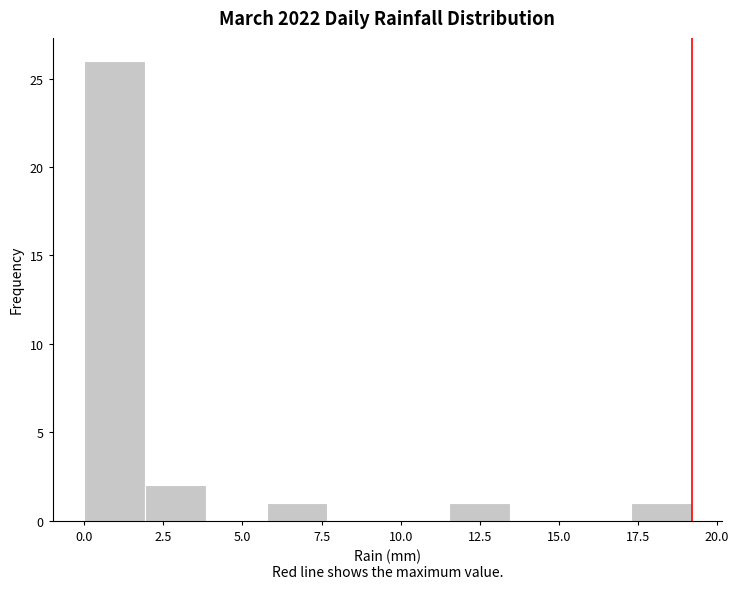

Around what value on the x-axis is the tallest bar? Give the approximate position of its centre, as read against the axis.

1.0